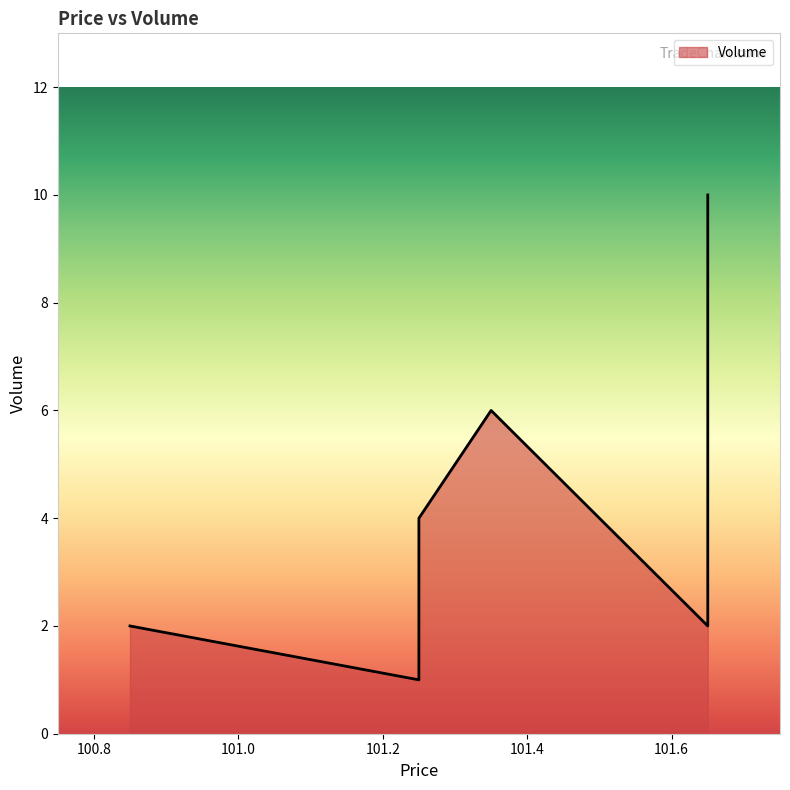

What is the label of the 3rd point from the right?

101.35